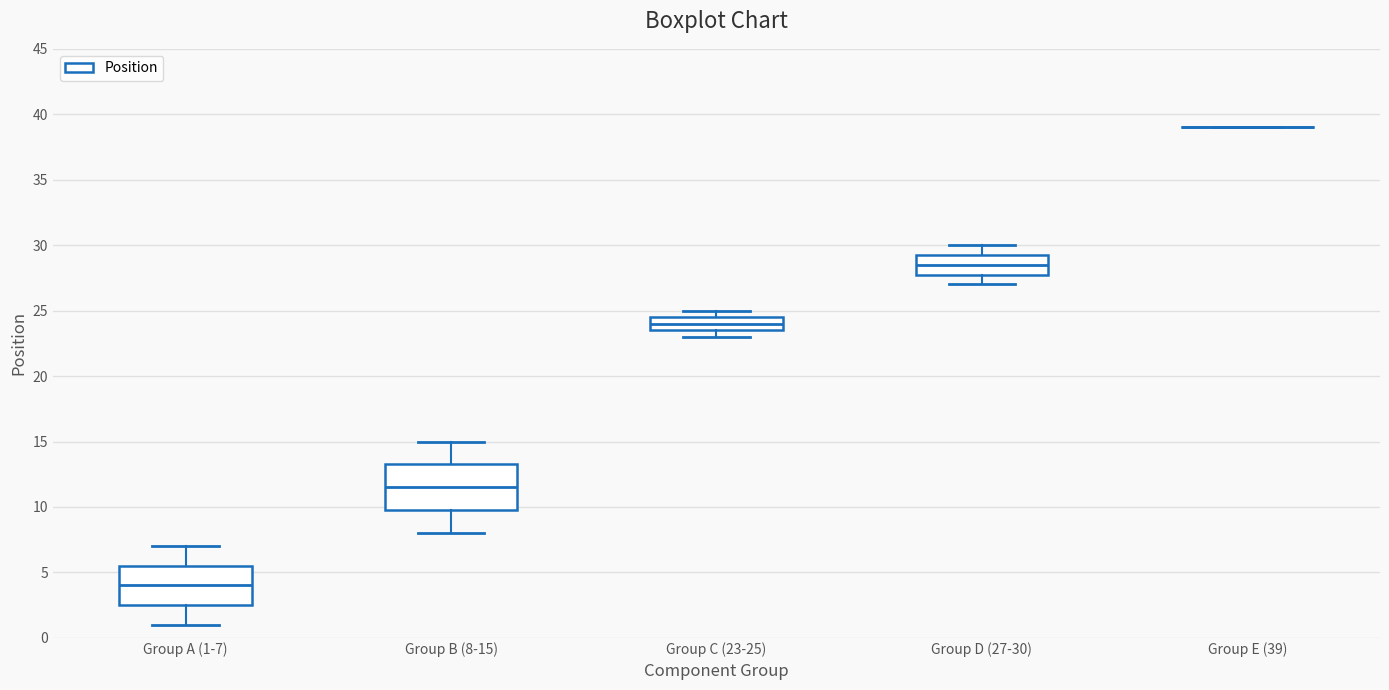

Comparing the boxes themselves (not the whiskers), which one is the tallest?

Group B (8-15)